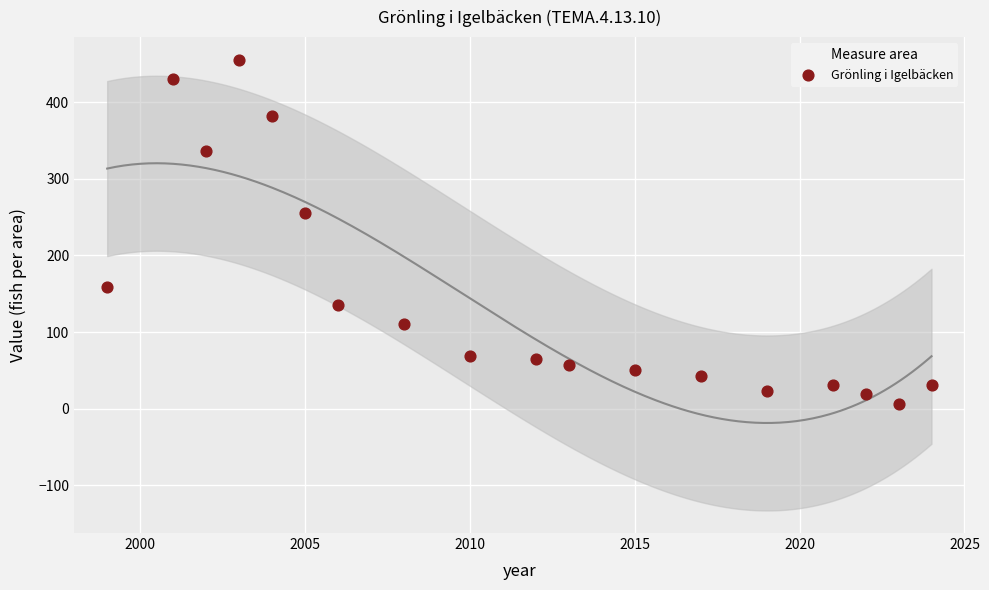

What is the range of X values (max minus min)?

25.0